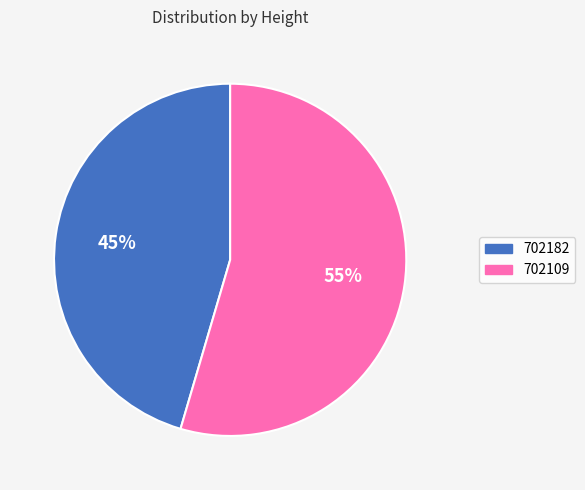

Is the sum of 702109 and 702182 greater than half?

Yes